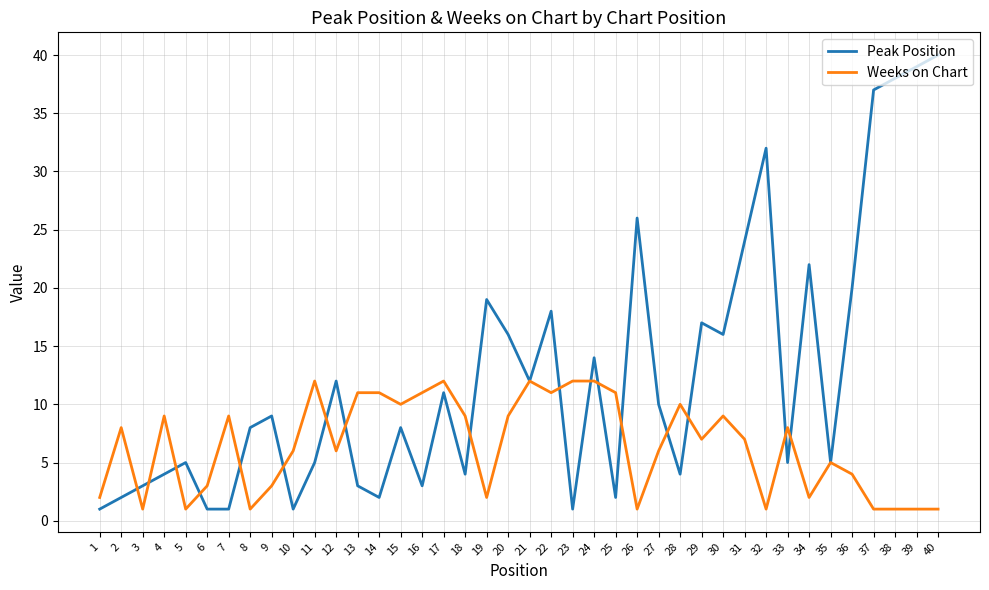

Which series changed the most between 31 and 35?

Peak Position